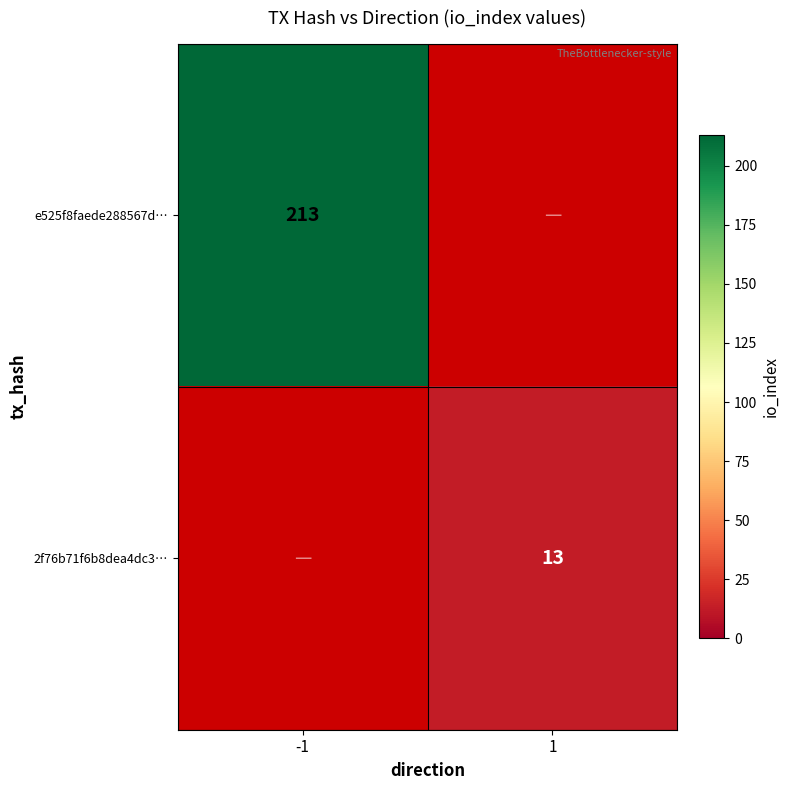

The e525f8faede288567d… series shows 213 at -1. True or false?

True